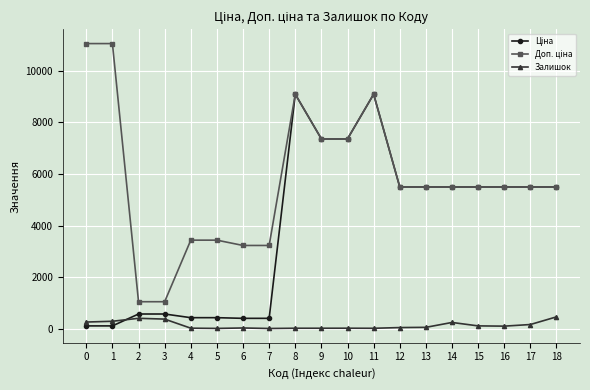

What is the highest value of the Залишок series?

461.0